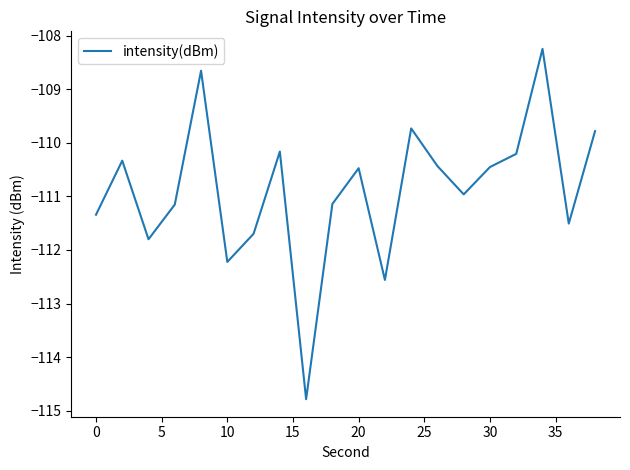

What is the difference between the maximum and minimum values?

6.5